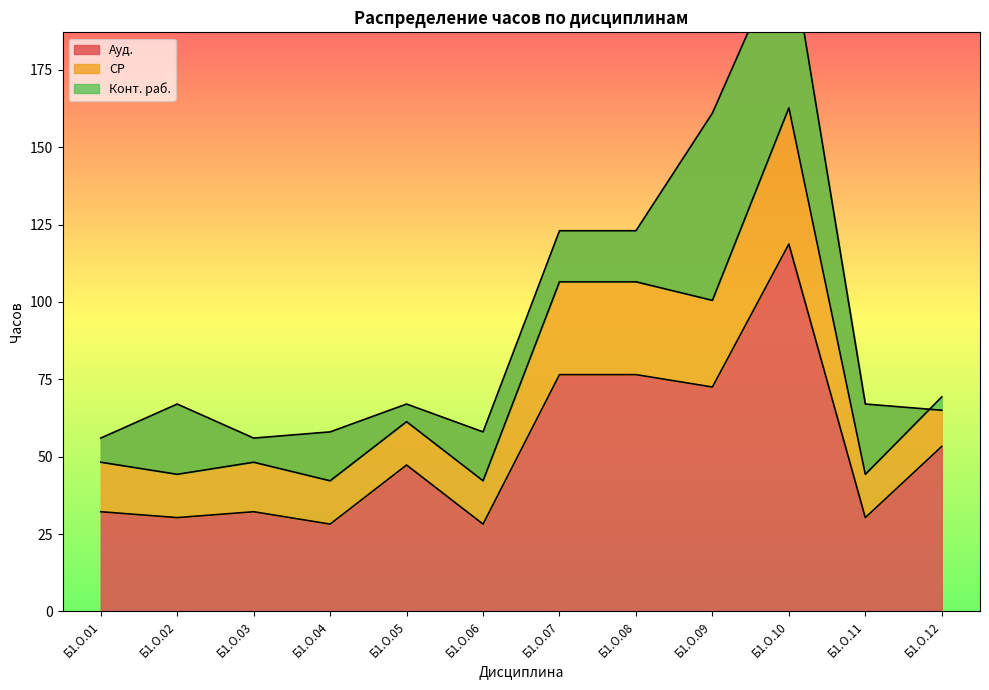

The Ауд. series shows 9.2 at Б1.О.01. True or false?

False